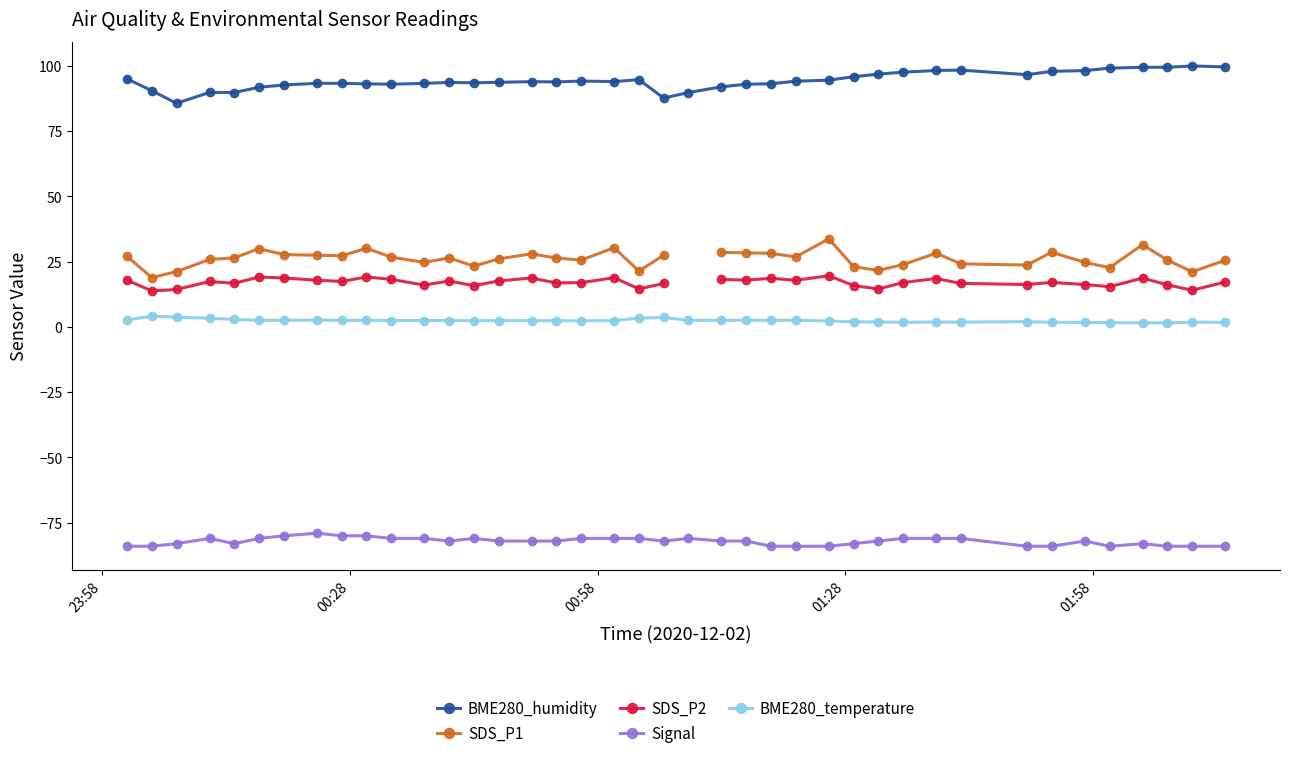

What is the value of the BME280_temperature point at the 4th from the left?

3.4